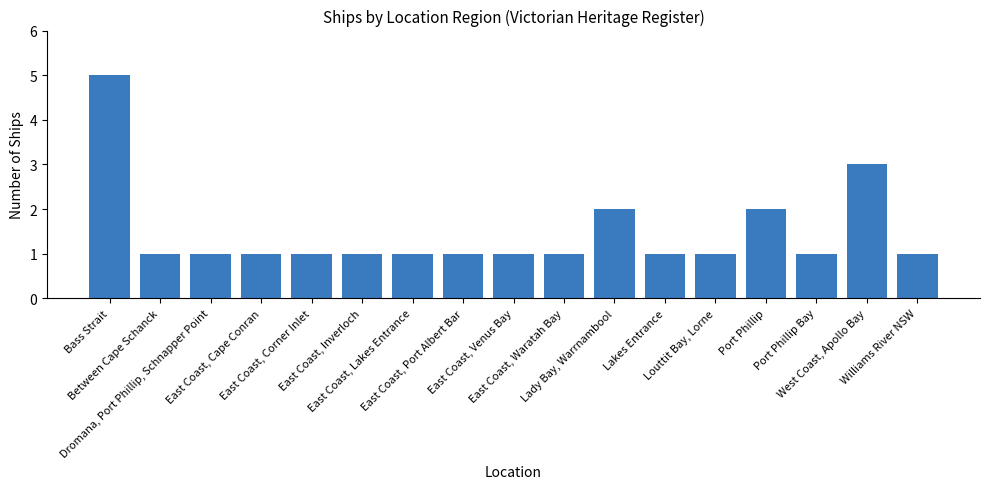

How many values are between 1 and 2?

15